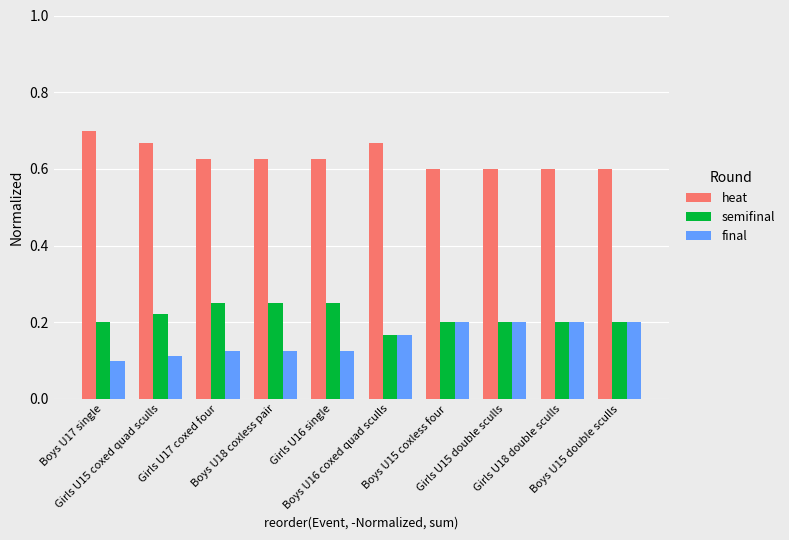

The final series shows 0.2 at Boys U17 single. True or false?

False